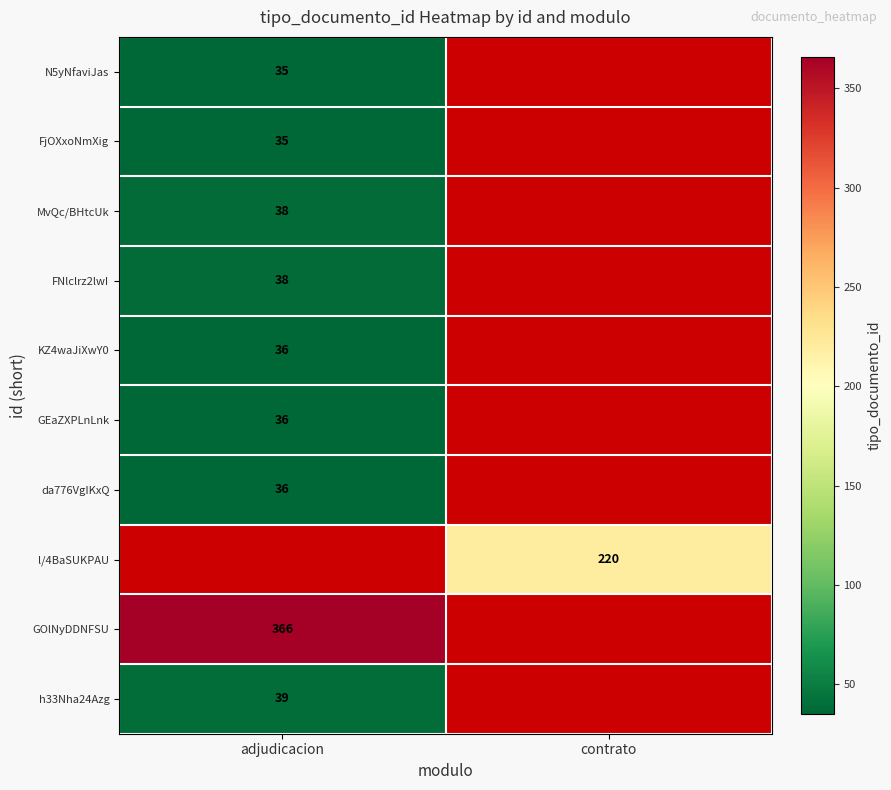

The value of GEaZXPLnLnk at adjudicacion is 36. True or false?

True